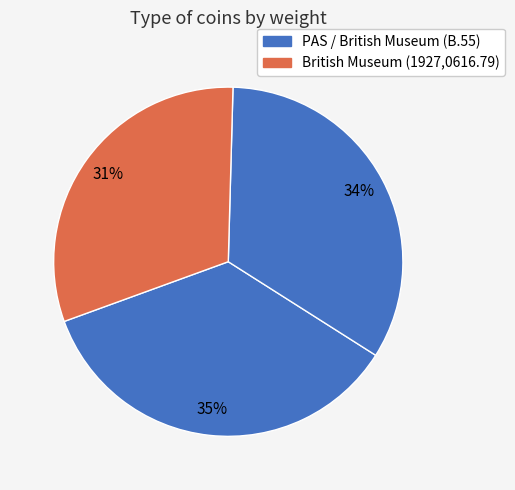

Count the number of slices in the pie.

3